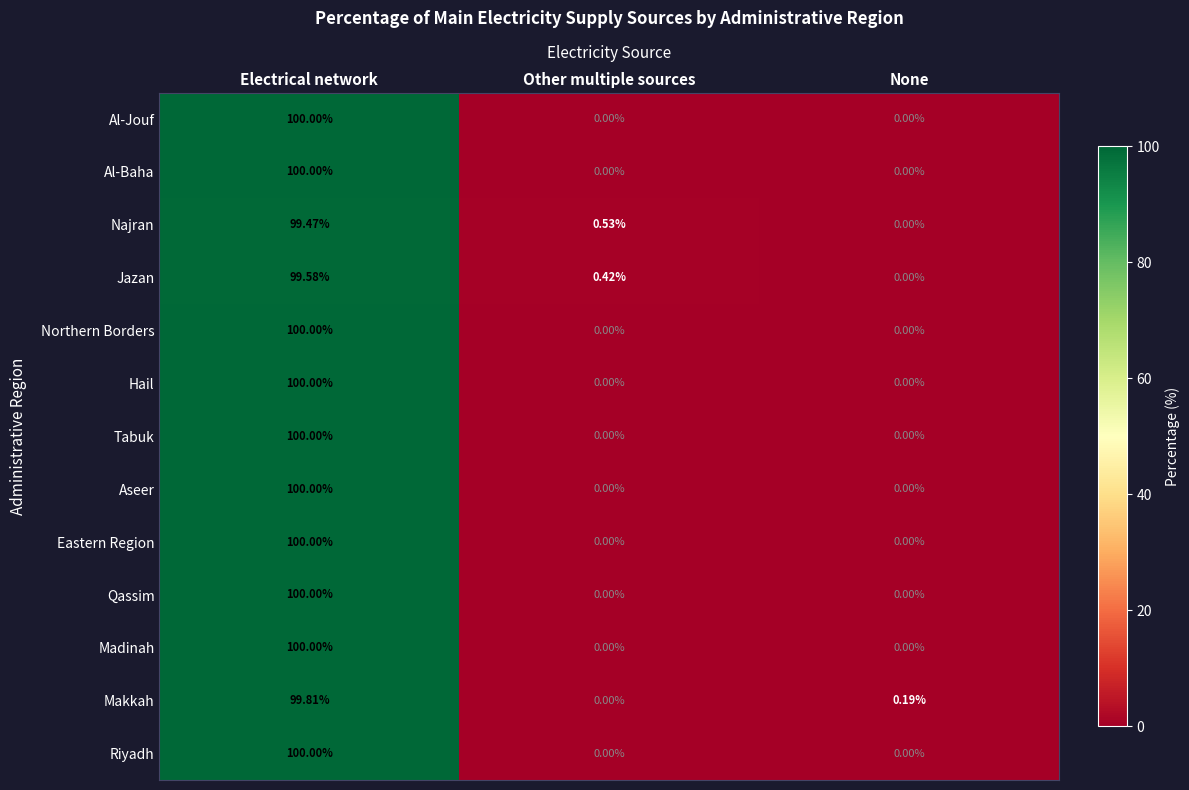

Which series changed the most between Other multiple sources and None?

Najran